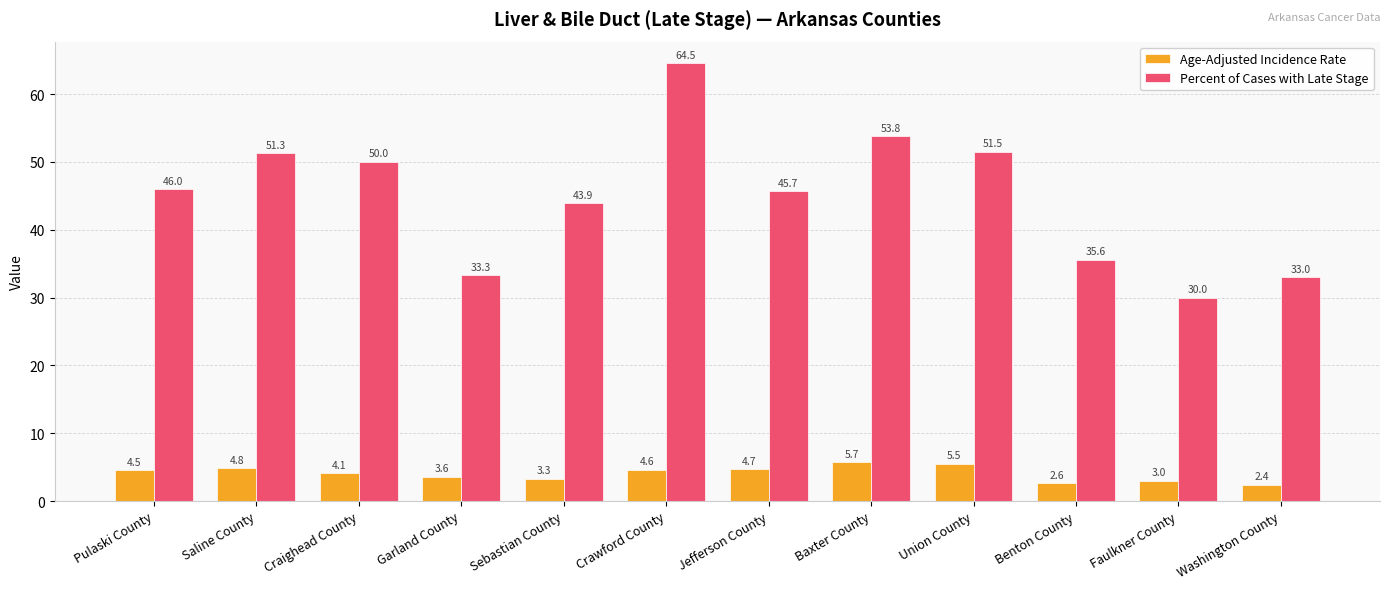

What are all the series names shown in the legend?

Age-Adjusted Incidence Rate, Percent of Cases with Late Stage